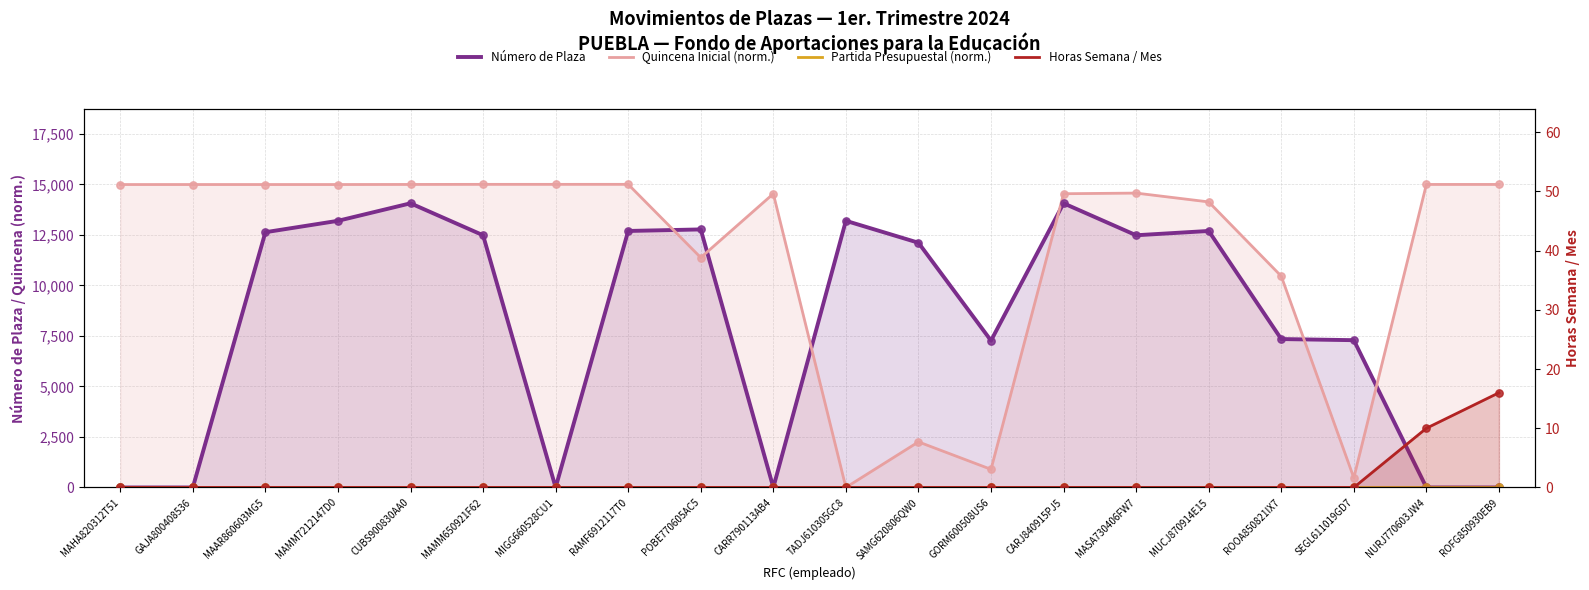

What are all the series names shown in the legend?

Número de Plaza, Quincena Inicial (norm.), Partida Presupuestal (norm.), Horas Semana / Mes